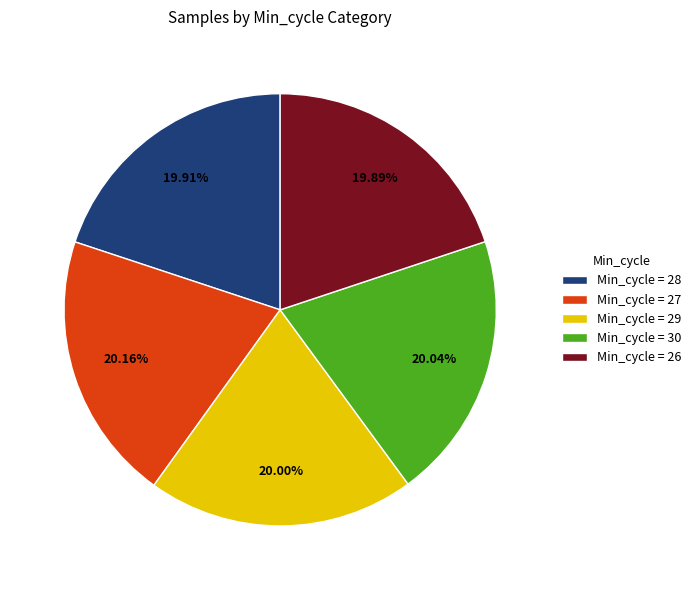

What is the ratio of the value at Min_cycle = 26 to the value at Min_cycle = 29?

1.0